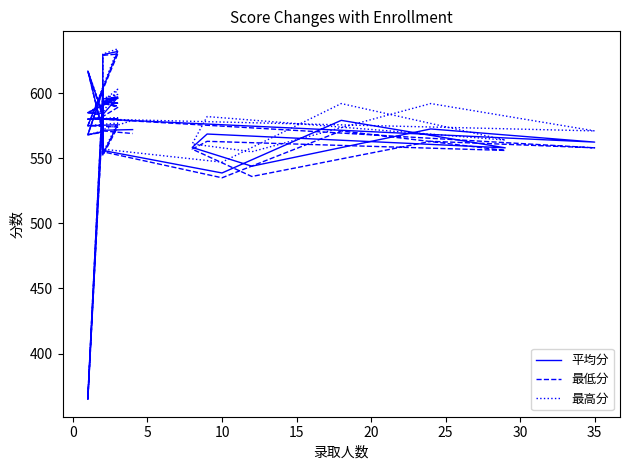

What is the label of the 31st point from the left?

30